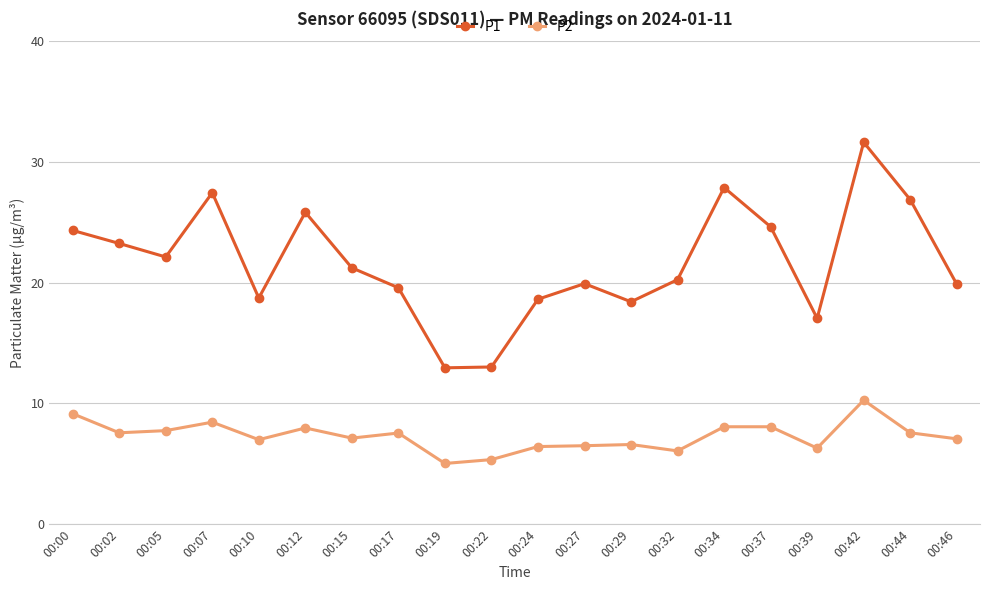

Between 00:39 and 00:44, which series saw the biggest shift?

P1